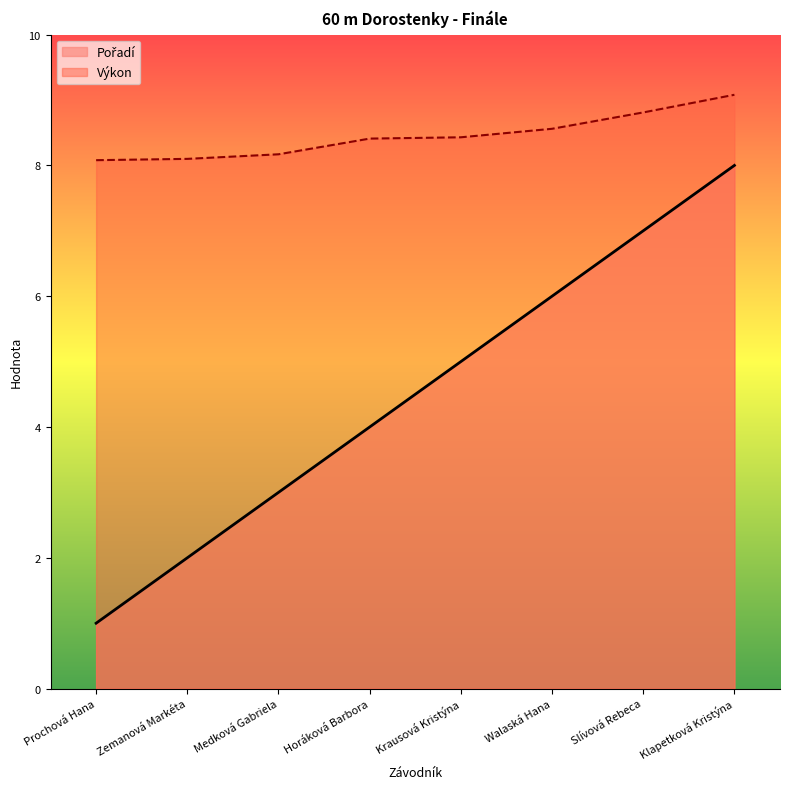

What is the difference between the Pořadí values at Slívová Rebeca and Horáková Barbora?

3.0